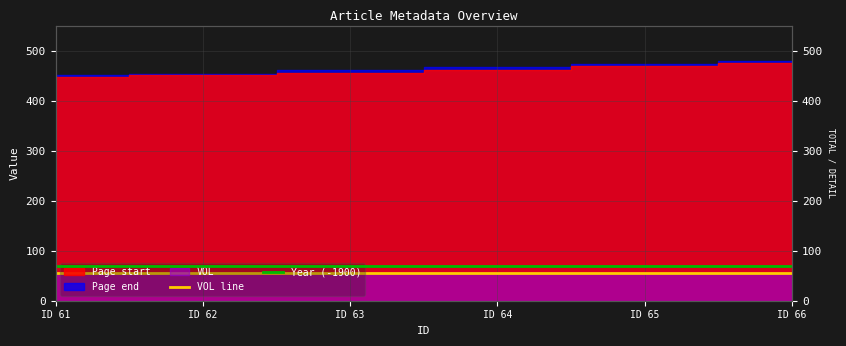

True or false: Year (-1900) and VOL intersect in this chart.

False